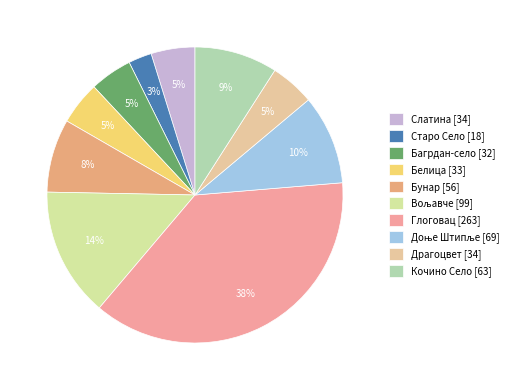

What percentage is the Доње Штипље slice, to the nearest percent?

10%